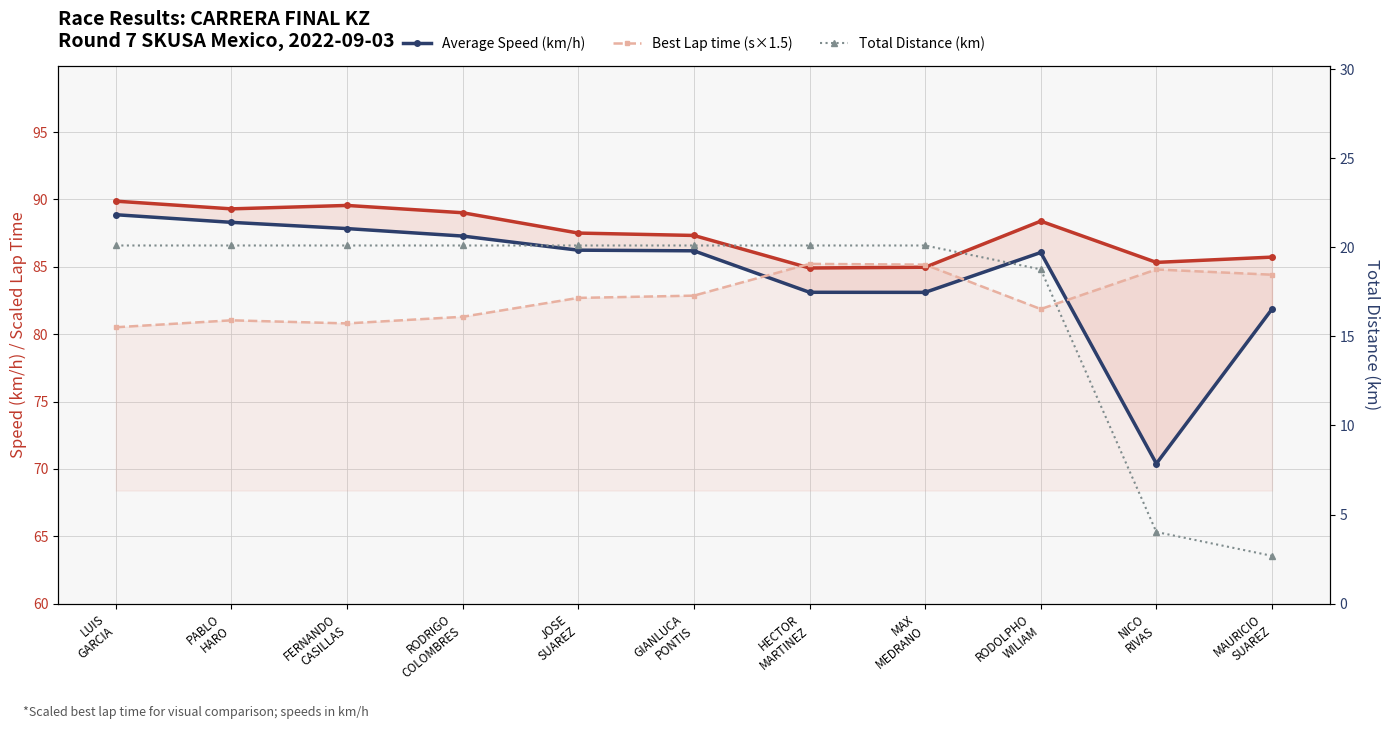

True or false: Average Speed (km/h) has a value of 57.7 at LUIS
GARCIA.

False